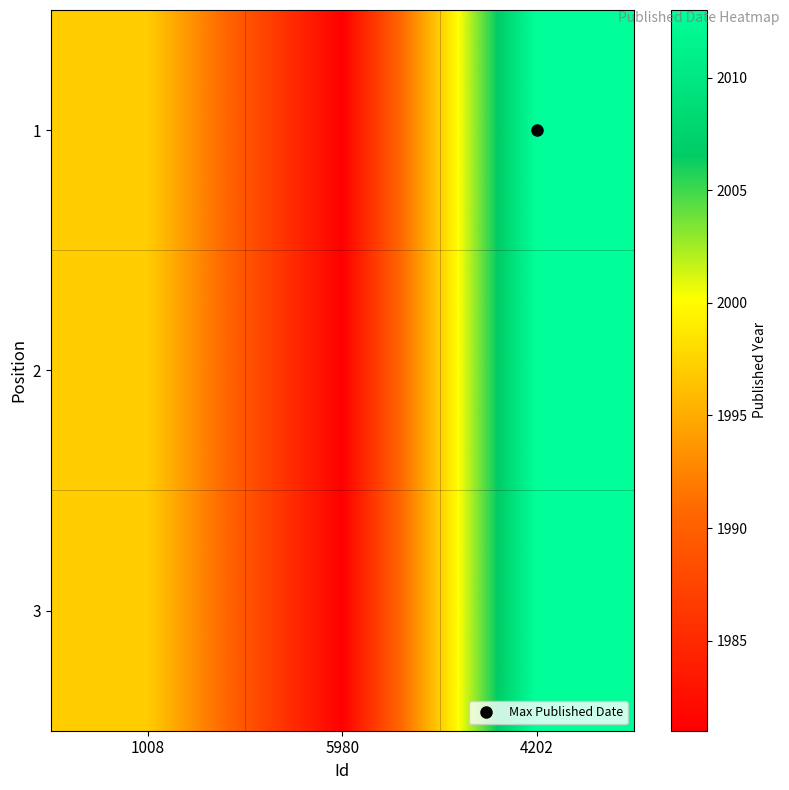

Reading left to right, transcribe all the data shown in this chart.

1: 1008=1997	5980=1981	4202=2013
2: 1008=1997	5980=1981	4202=2013
3: 1008=1997	5980=1981	4202=2013